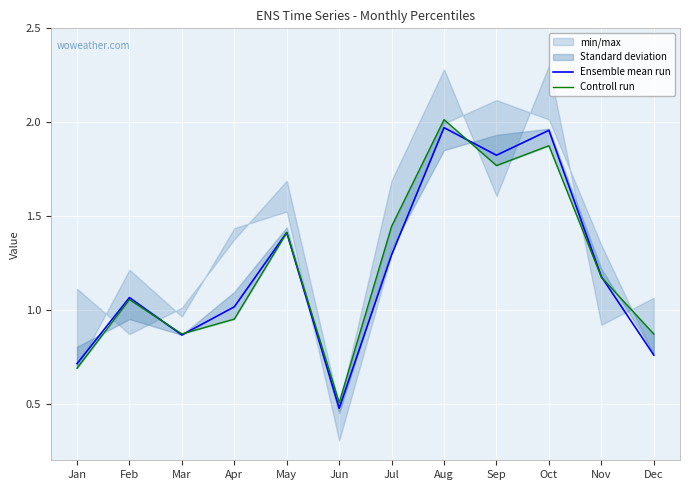

Rank the series by their average value, from lowest to highest.

Ensemble mean run, Controll run